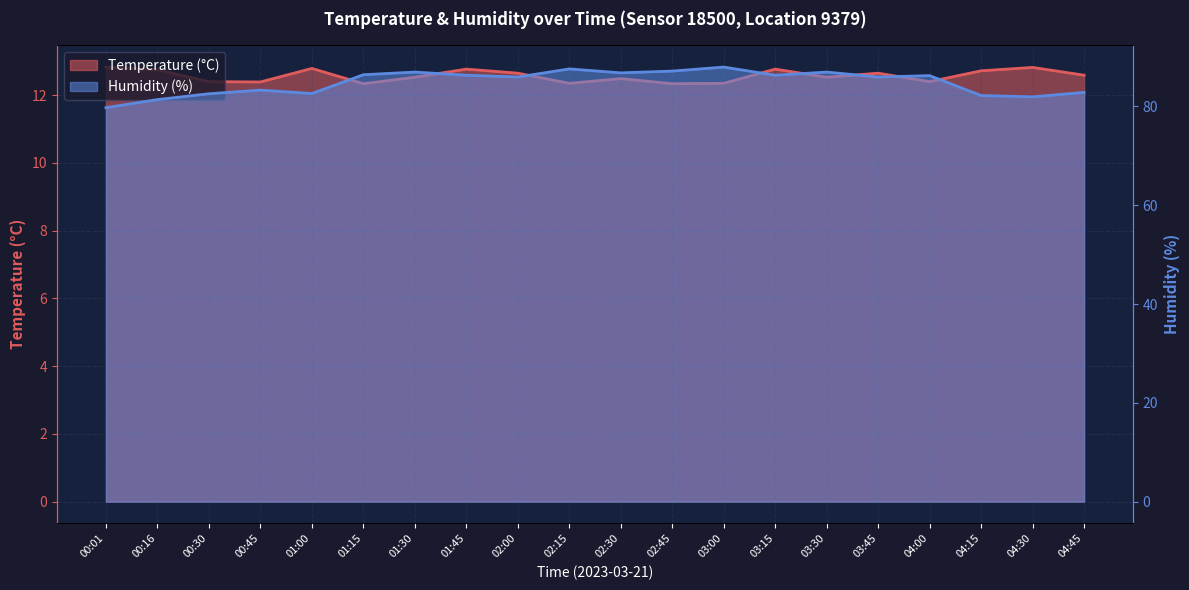

Count the number of categories in the chart.

20